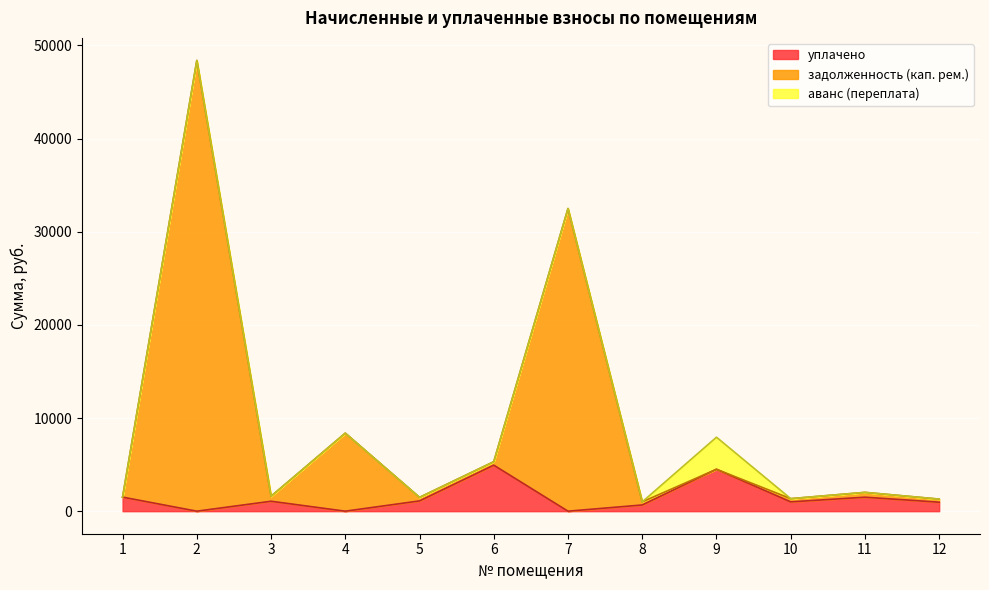

What is the value of the уплачено point at the 10th from the left?

1000.9